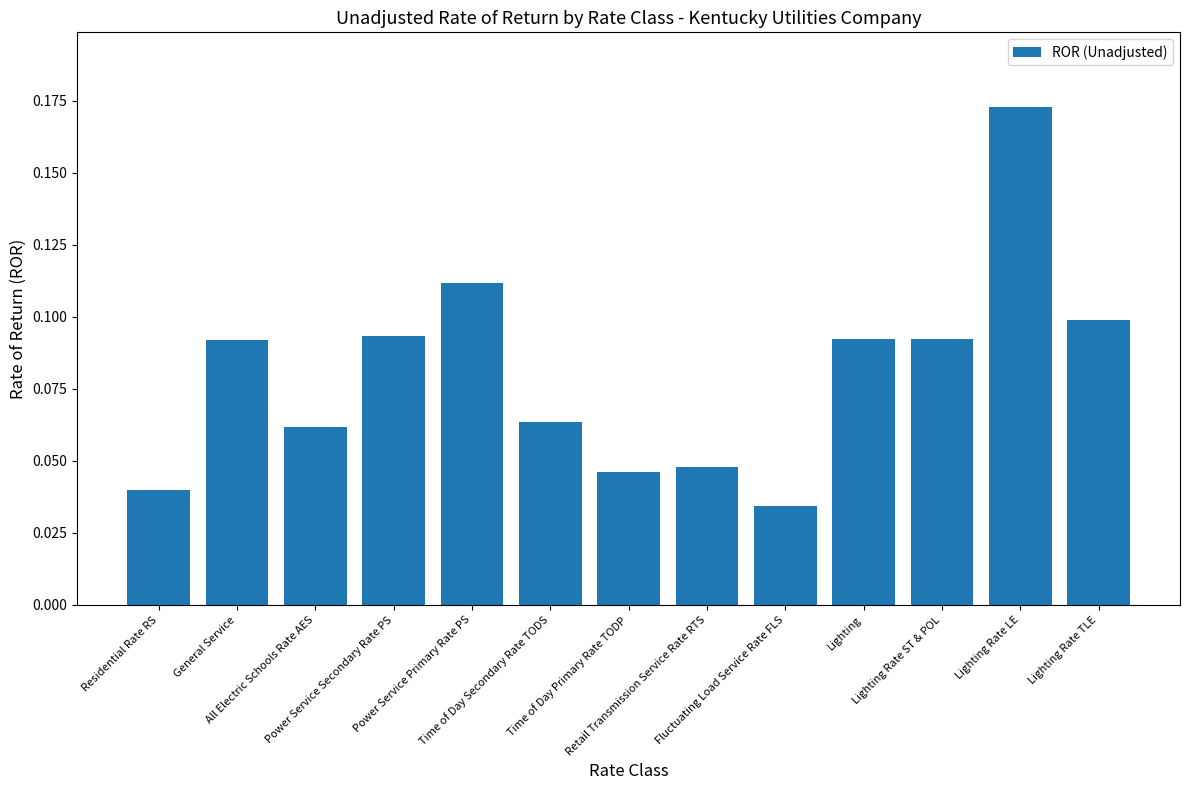

The value at Lighting Rate LE is 0.0. True or false?

False